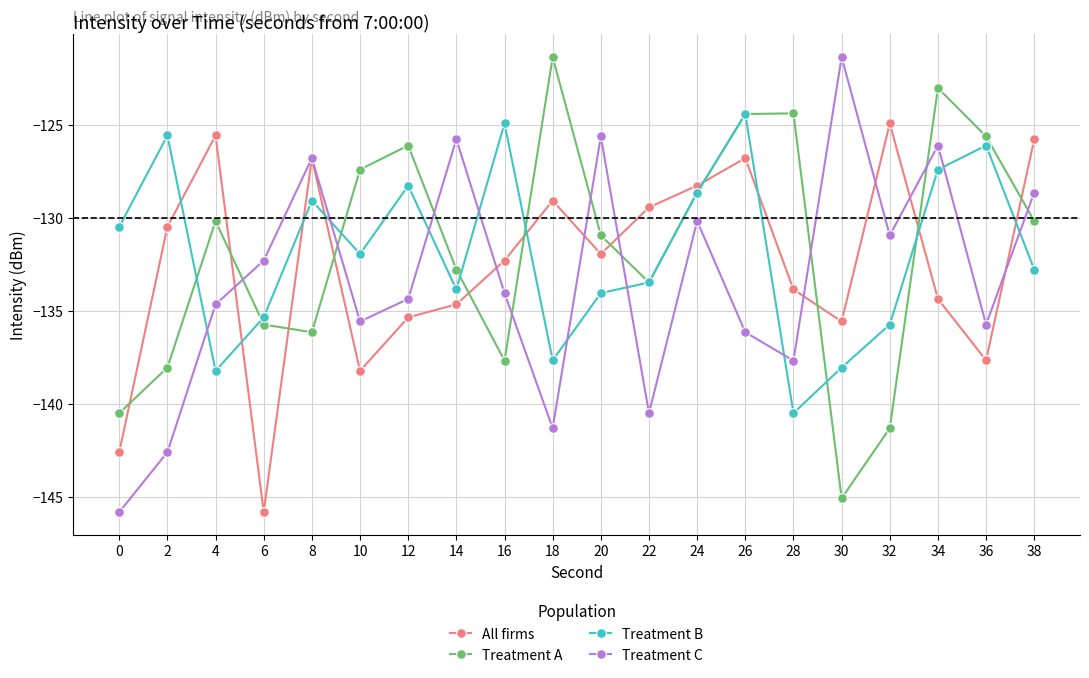

What is the difference between the highest and lowest values at 18?

20.0